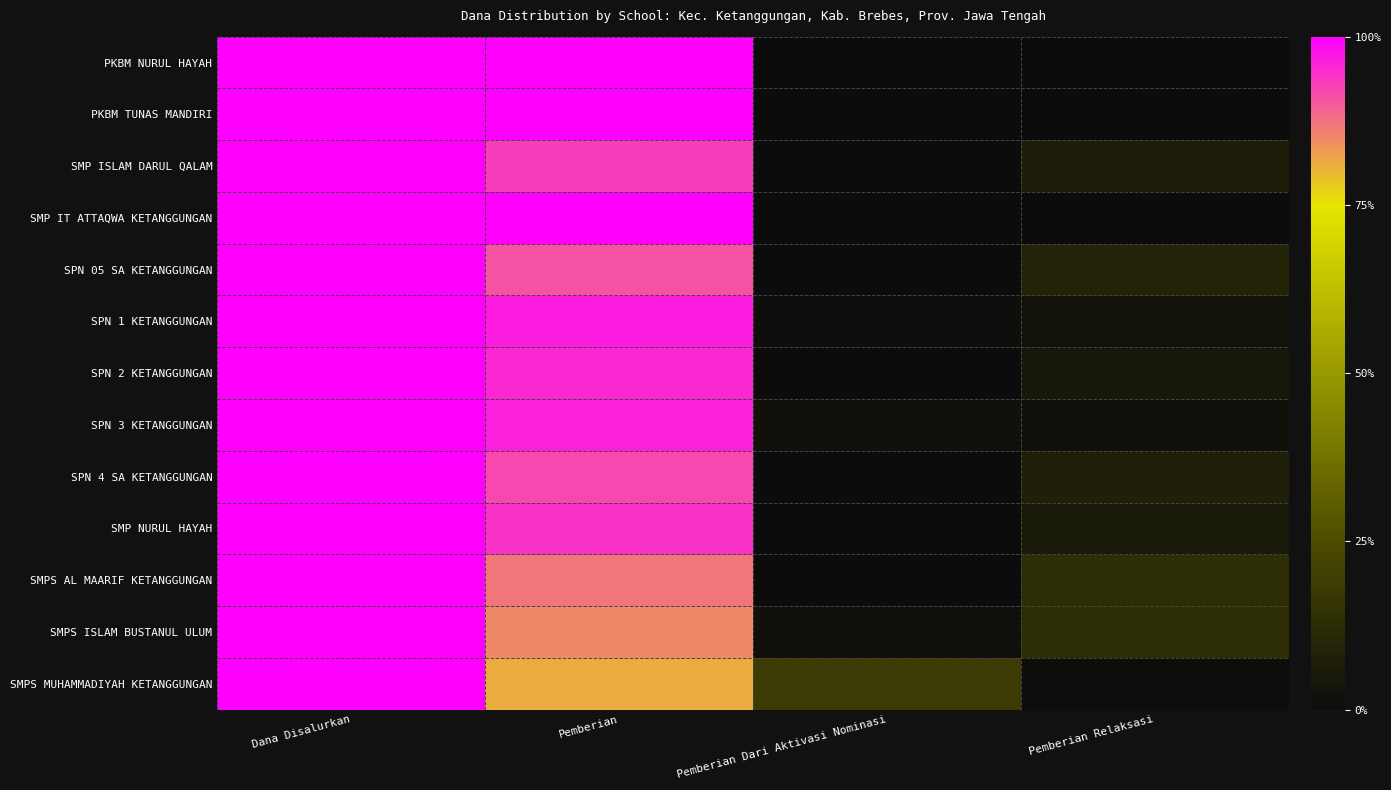

Which label corresponds to the smallest value in the chart?

Pemberian Dari Aktivasi Nominasi